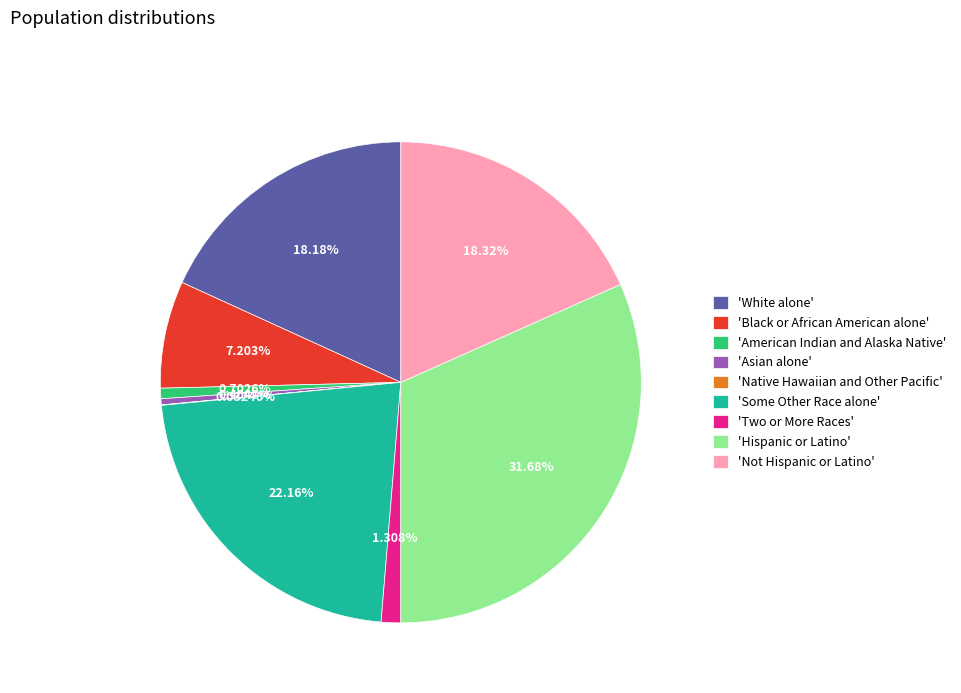

Which slice is the largest?

'Hispanic or Latino'